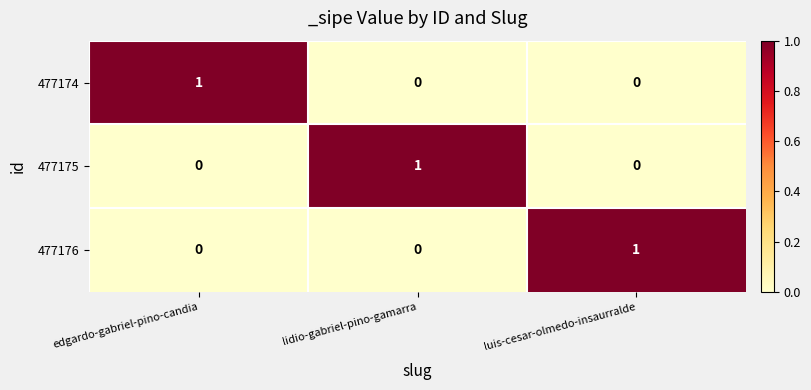

How many 477175 values are between 0 and 1?

3